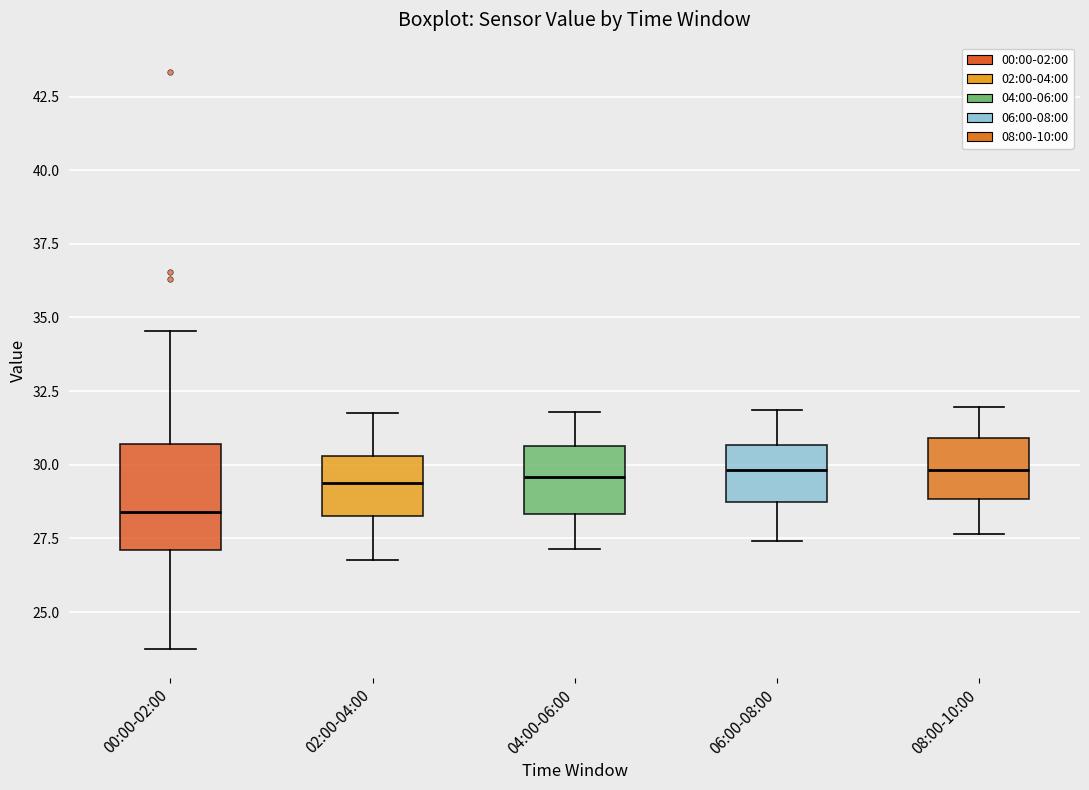

Reading left to right, transcribe this box plot: for each box, give where its median line is, the range the box spans, and where its two whiskers end, as read against the y-axis. The values are not printed on the chart, so give them approximately, as read against the axis.

00:00-02:00: median 28.5, box 27.0 to 30.5, whiskers 24.0 to 34.5
02:00-04:00: median 29.5, box 28.5 to 30.5, whiskers 27.0 to 32.0
04:00-06:00: median 29.5, box 28.5 to 30.5, whiskers 27.0 to 32.0
06:00-08:00: median 30.0, box 28.5 to 30.5, whiskers 27.5 to 32.0
08:00-10:00: median 30.0, box 29.0 to 31.0, whiskers 27.5 to 32.0